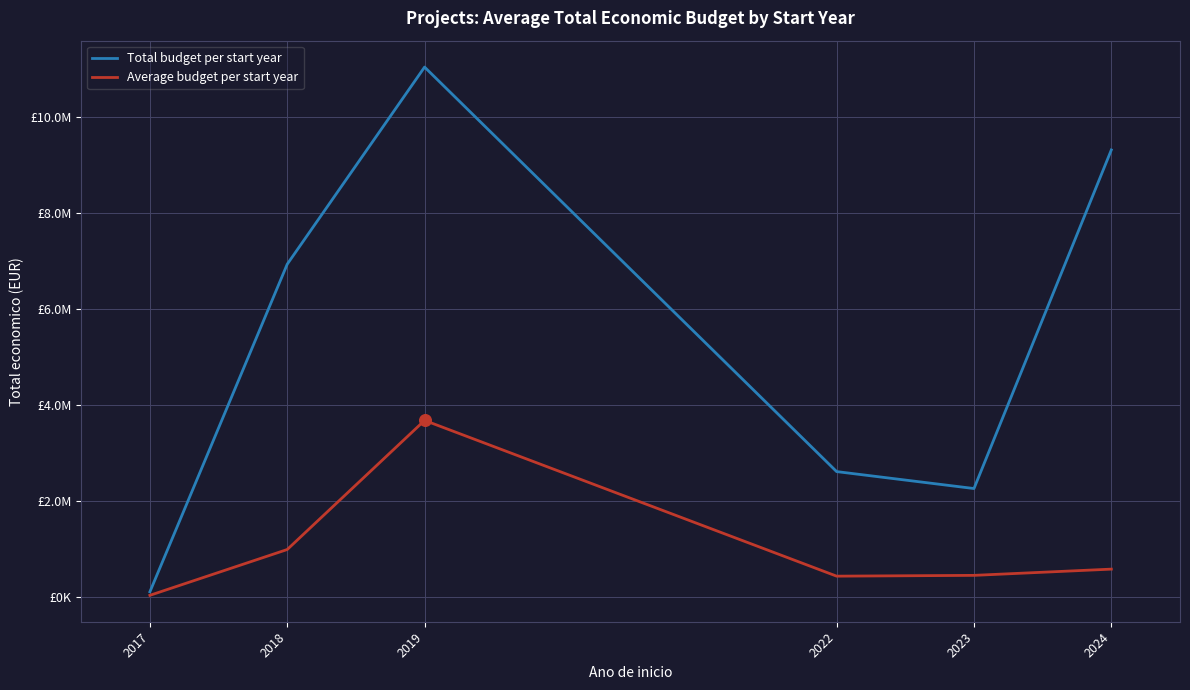

What are all the series names shown in the legend?

Total budget per start year, Average budget per start year